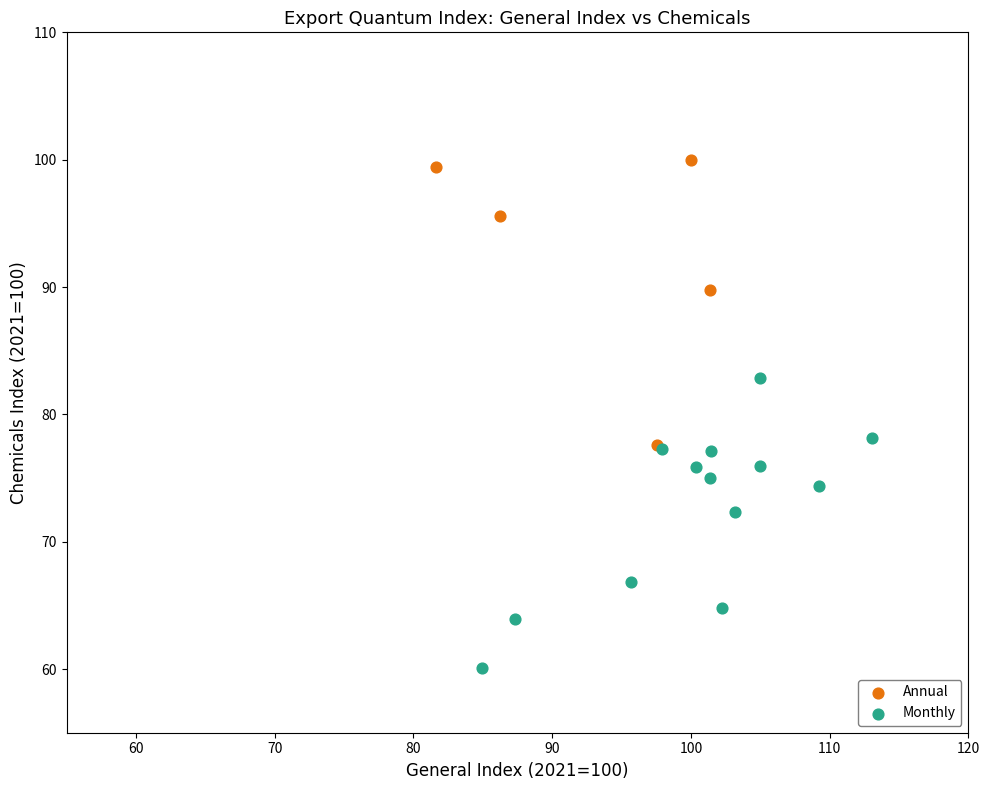

Which series reaches the minimum Y coordinate?

Monthly